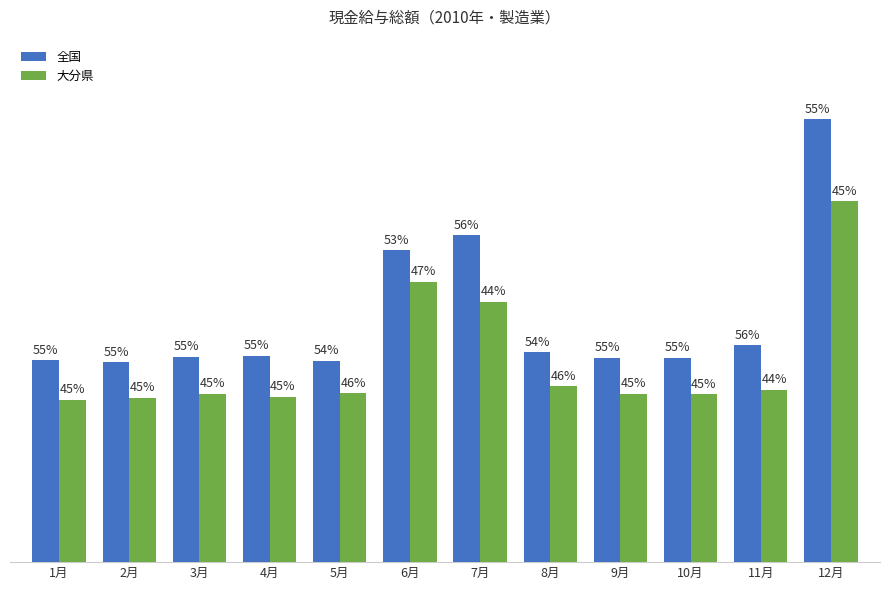

Is it true that 大分県 equals 206887 at 12月?

False